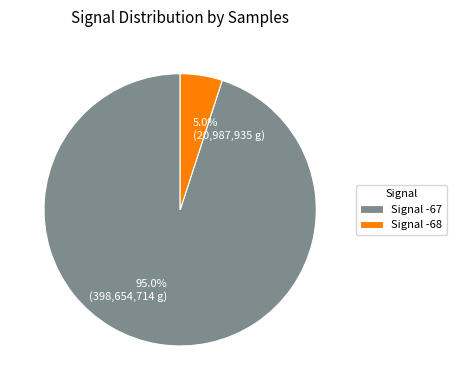

Is there any slice that represents more than half of the pie?

Yes